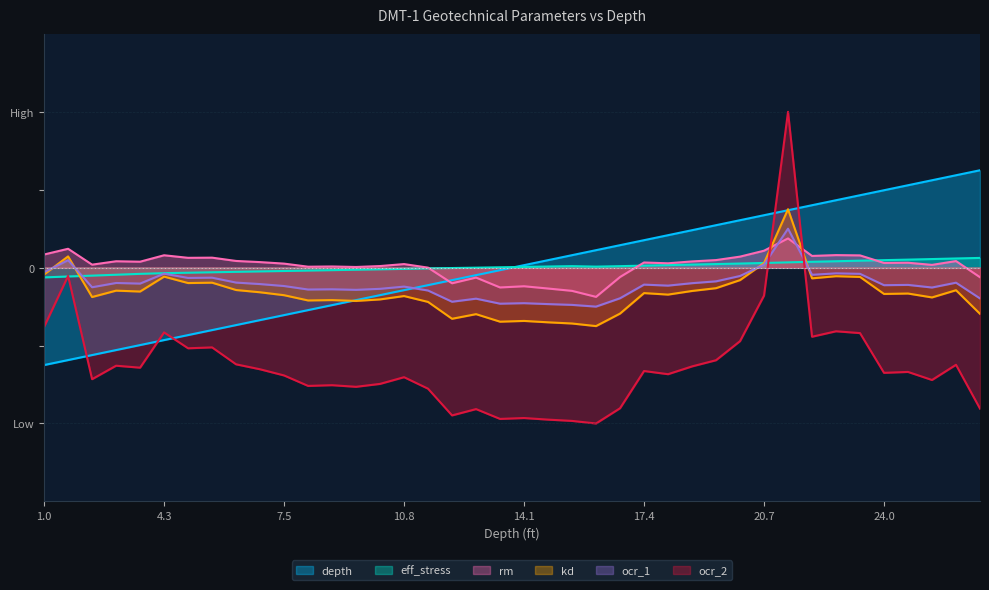

The kd series shows -1.1 at 19.357. True or false?

True